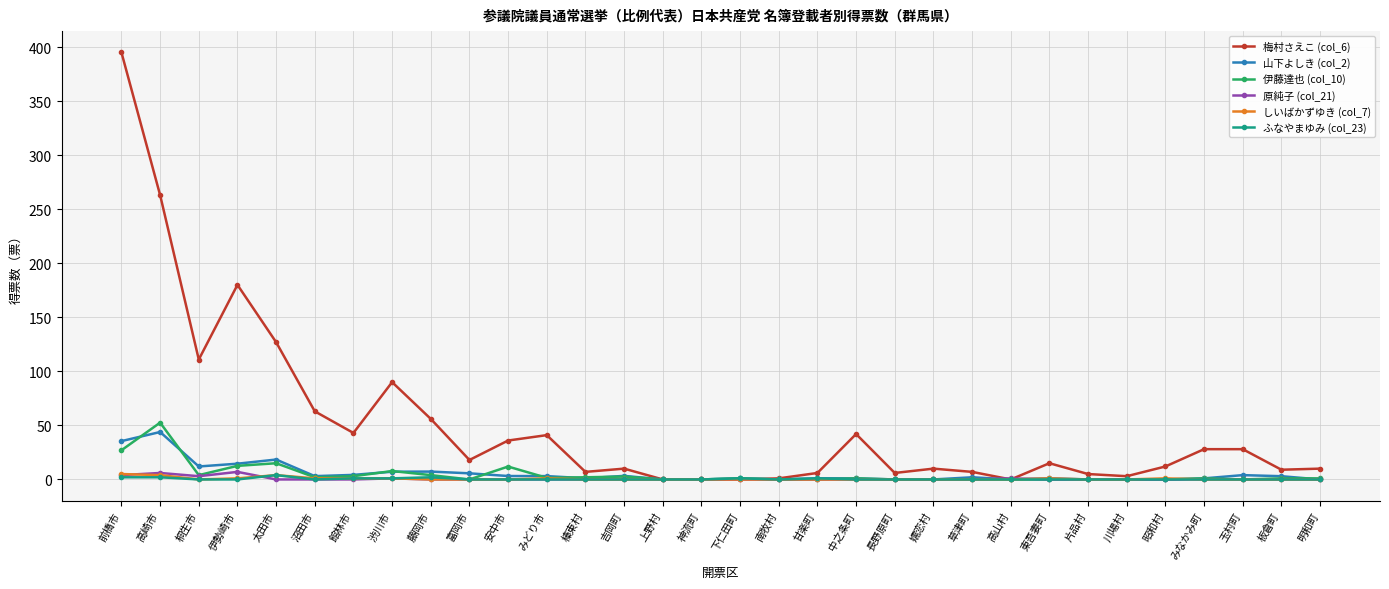

How many ふなやまゆみ (col_23) values are between 0 and 1?

28